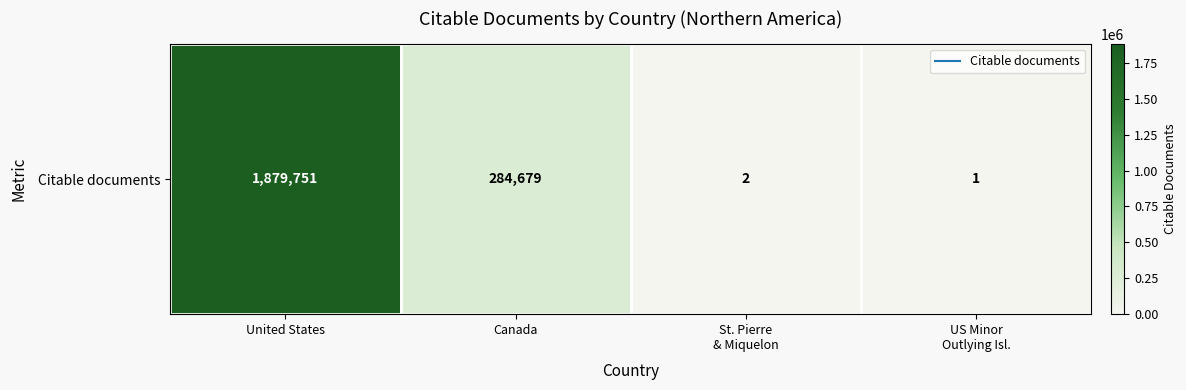

Reading right to left, transcribe all the data shown in this chart.

US Minor
Outlying Isl.=1	St. Pierre
& Miquelon=2	Canada=284679	United States=1879751